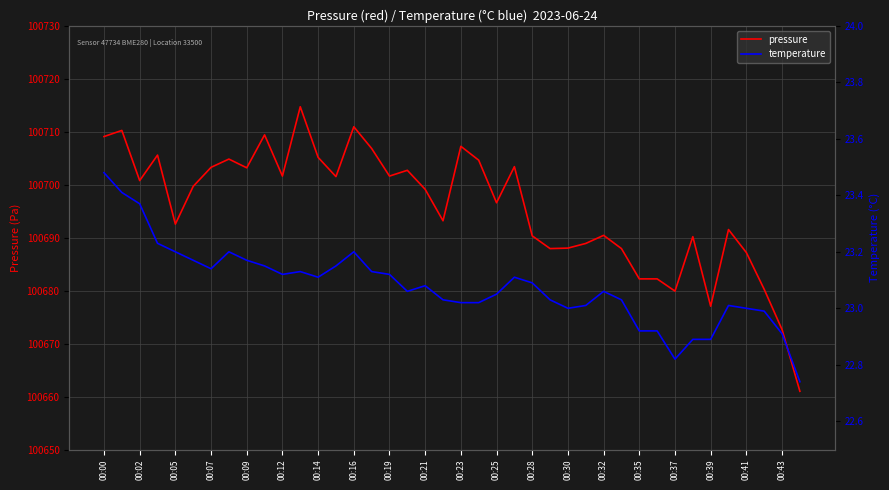

What is the maximum value for pressure?

100714.7